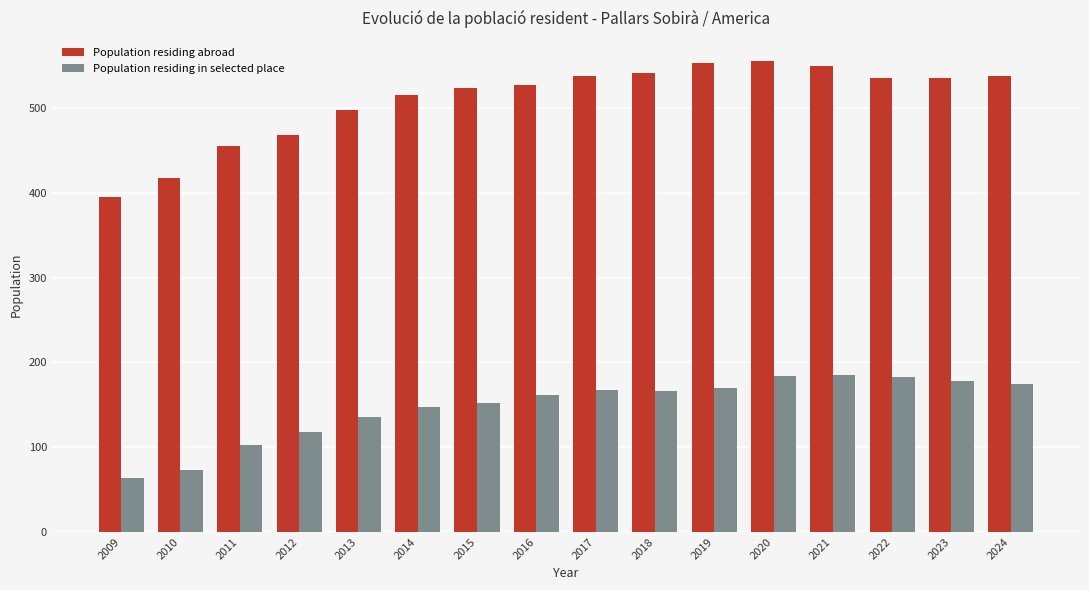

Which series has the widest spread of values?

Population residing abroad